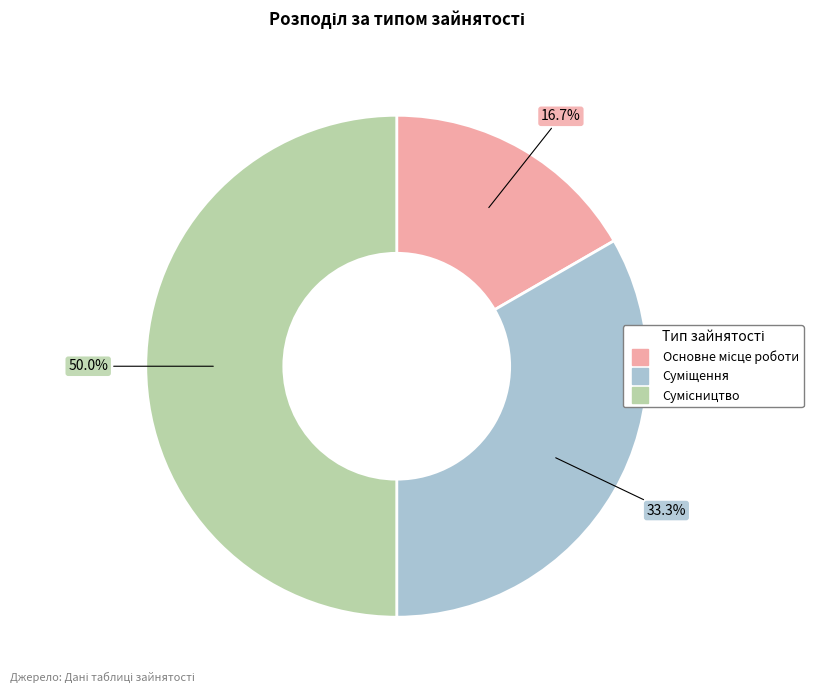

How many segments does this pie chart have?

3